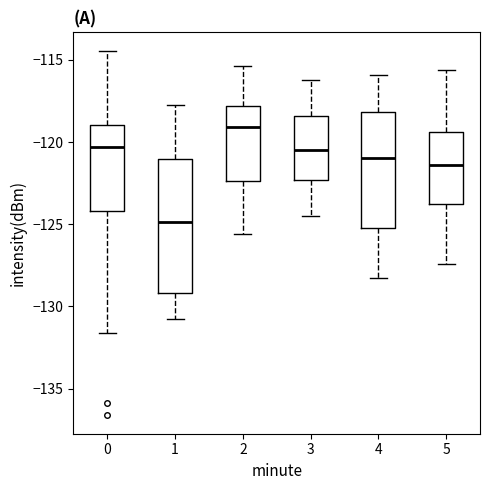

Comparing the boxes themselves (not the whiskers), which one is the tallest?

1